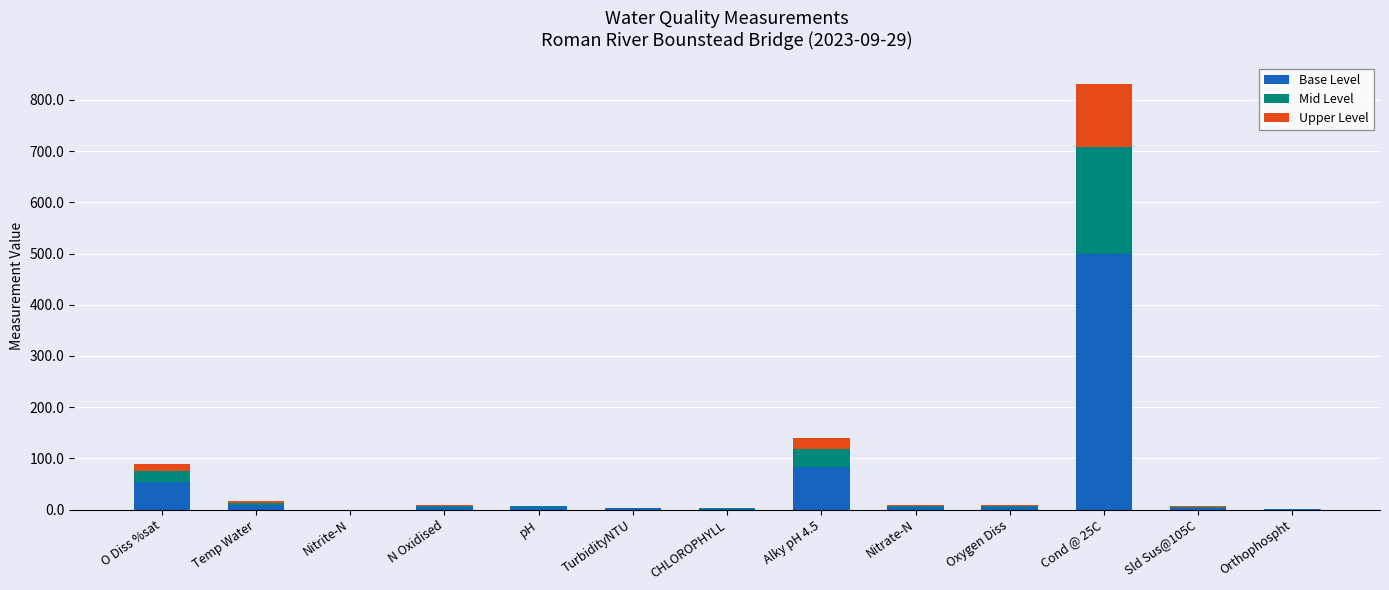

Which category has the highest value in the Base Level series?

Cond @ 25C